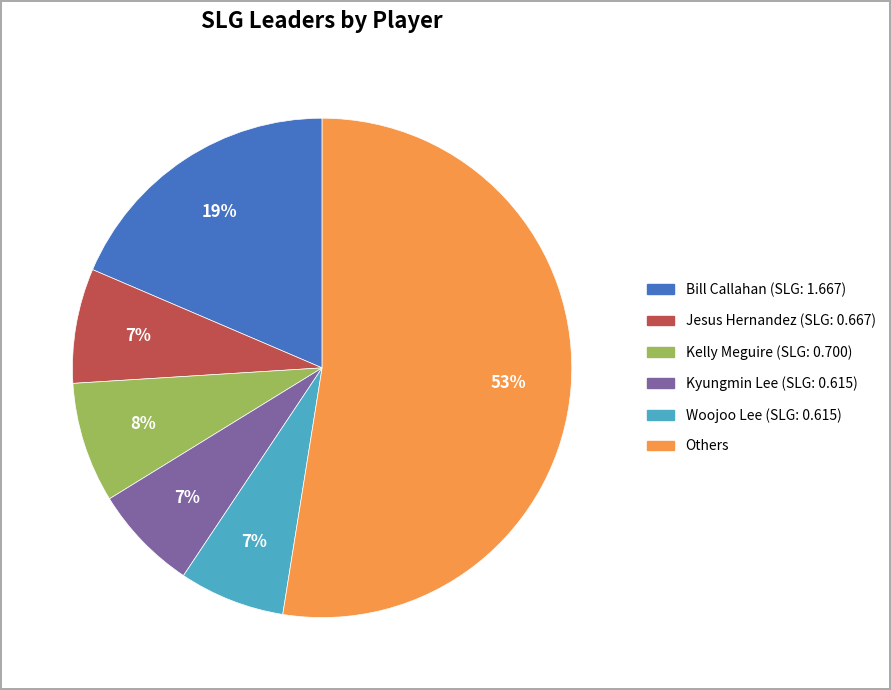

Is there a majority slice in this chart?

Yes